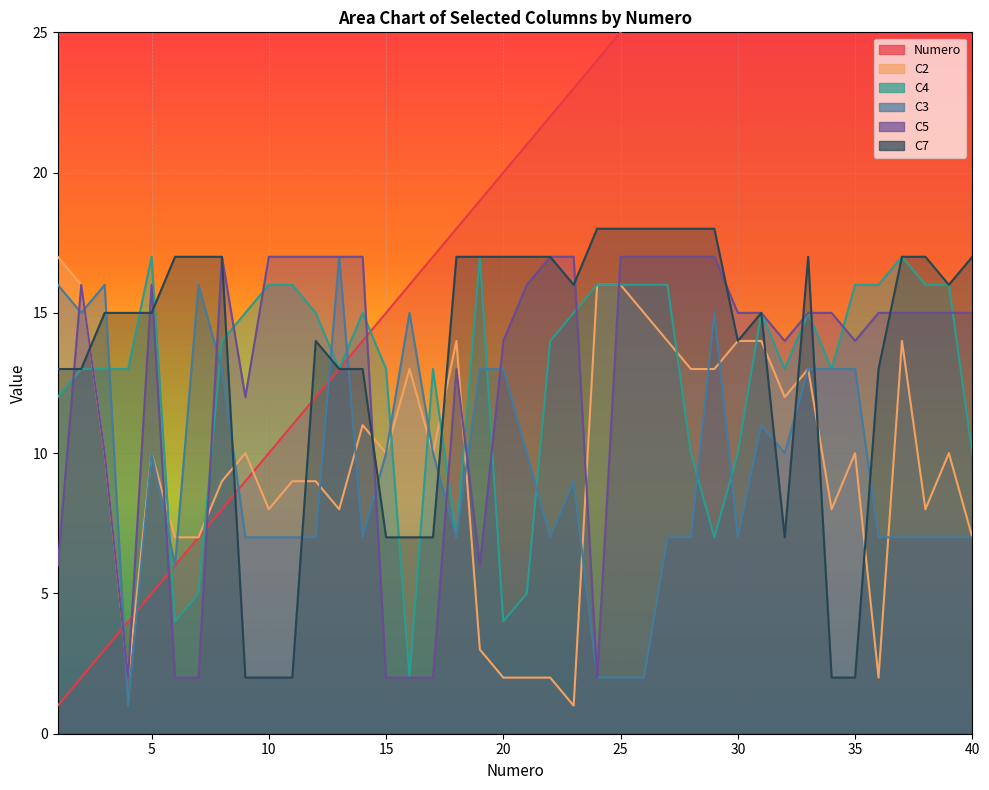

What is the average value of the C3 series?

9